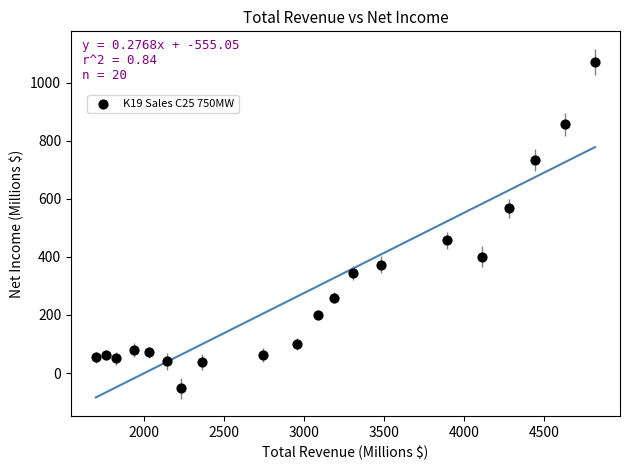

What is the range of X values (max minus min)?

3116